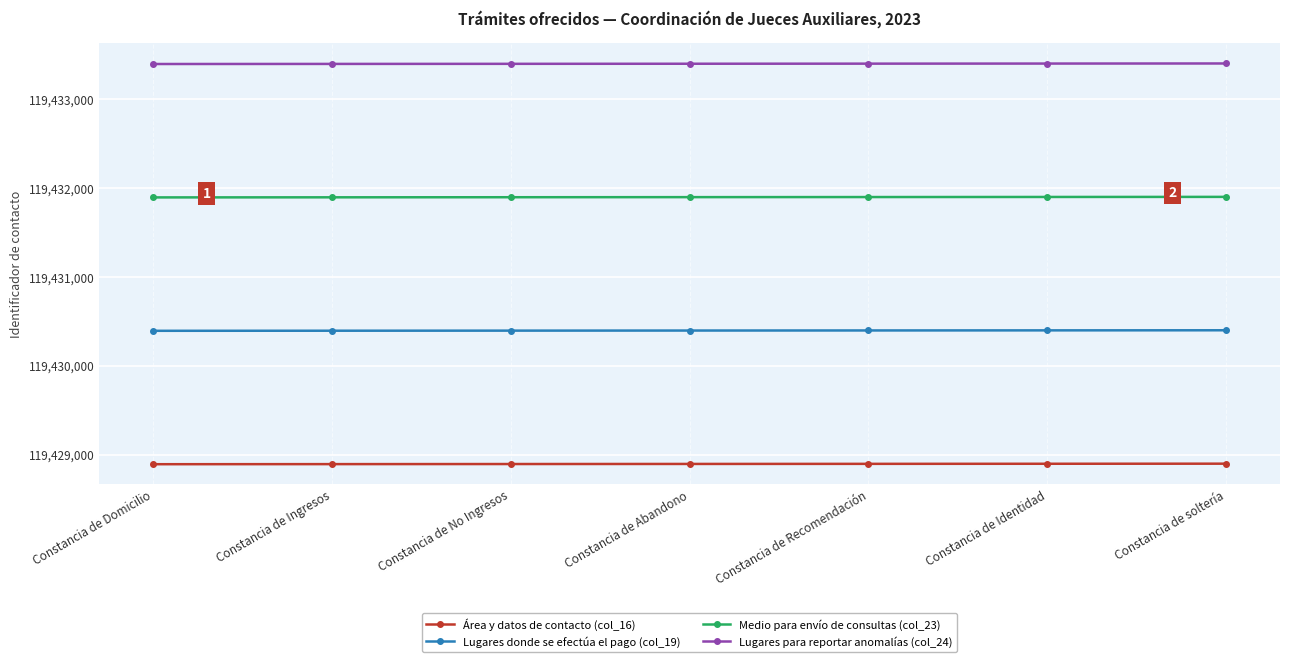

What is the label of the 6th point from the left?

Constancia de Identidad